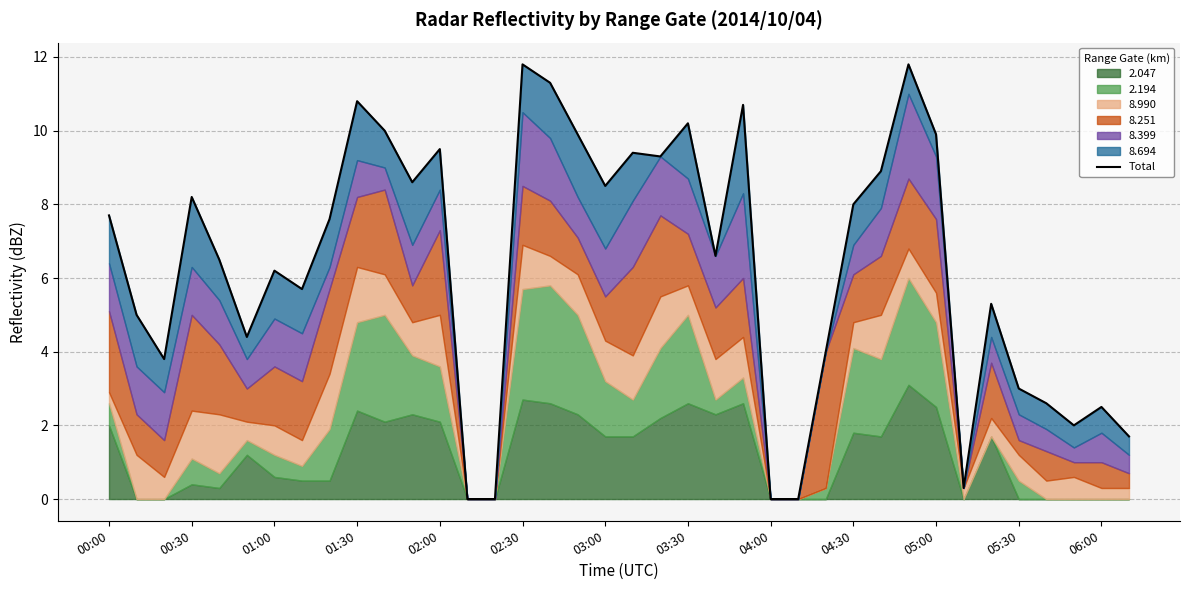

What is the ratio of the value at 02:30 to the value at 06:00?

4.7